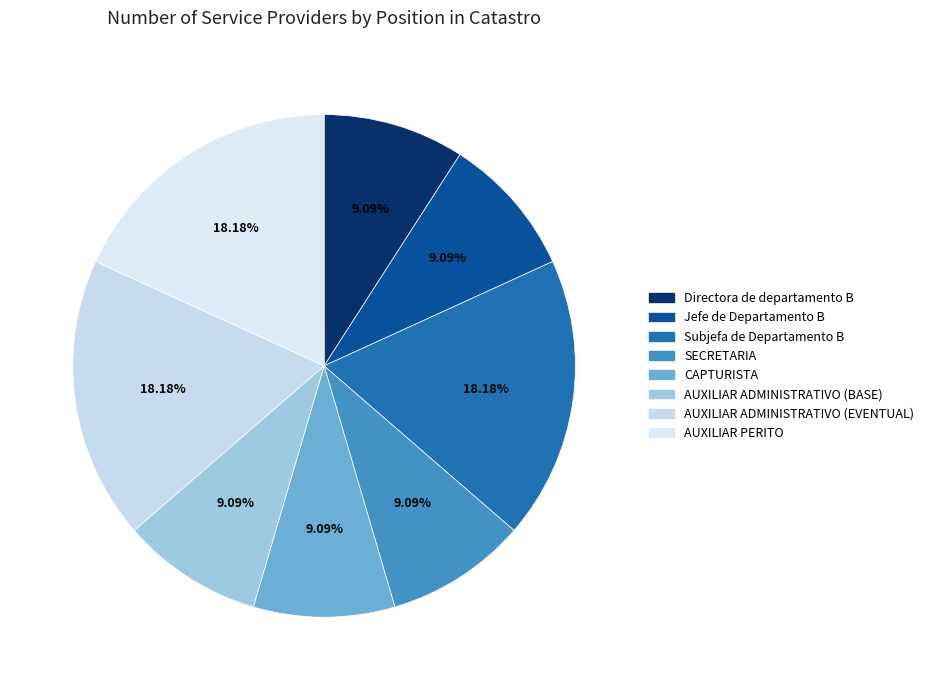

To the nearest percent, what percentage of the pie is Jefe de Departamento B?

9%